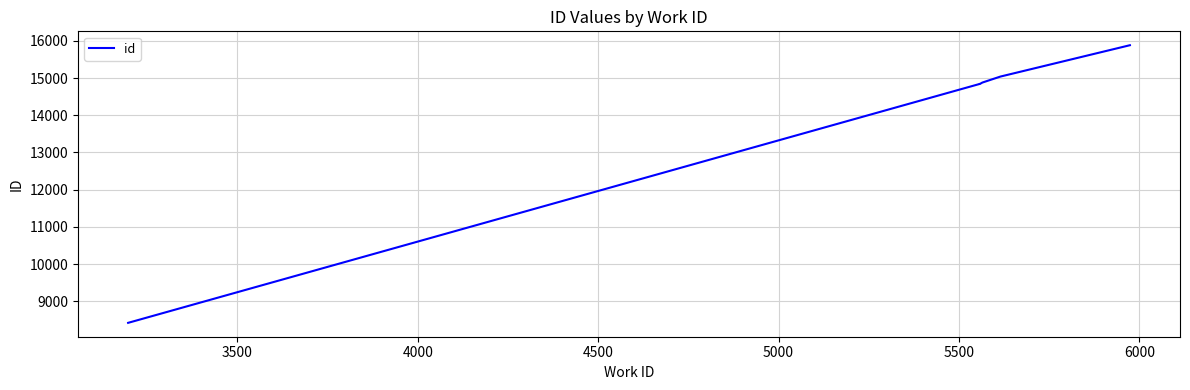

Does the chart have visible grid lines?

Yes